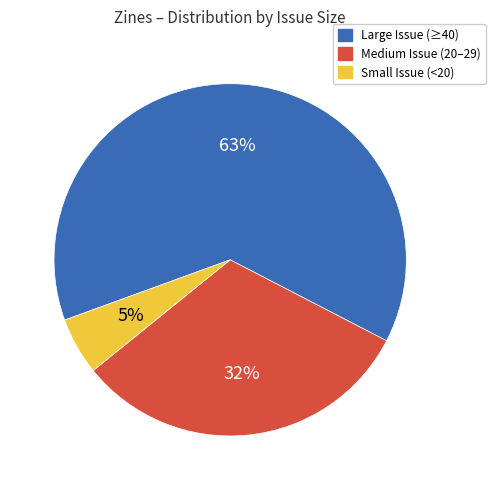

Count the number of slices in the pie.

3